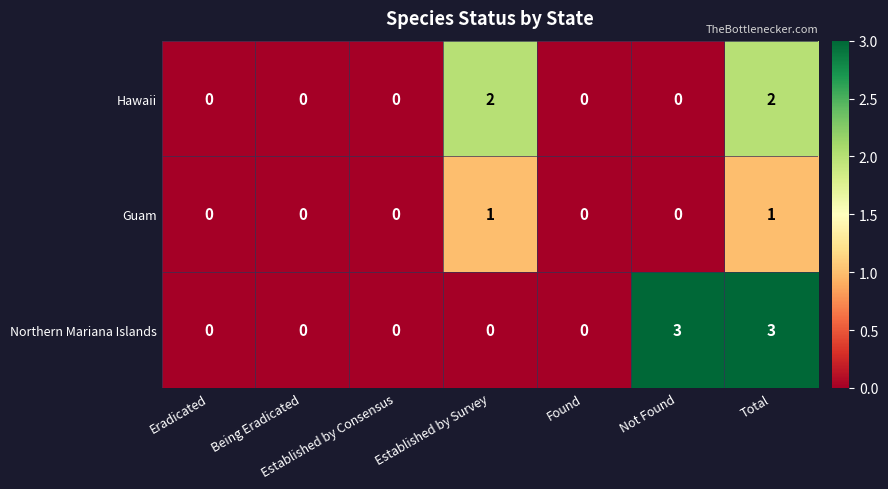

Count the number of categories in the chart.

7